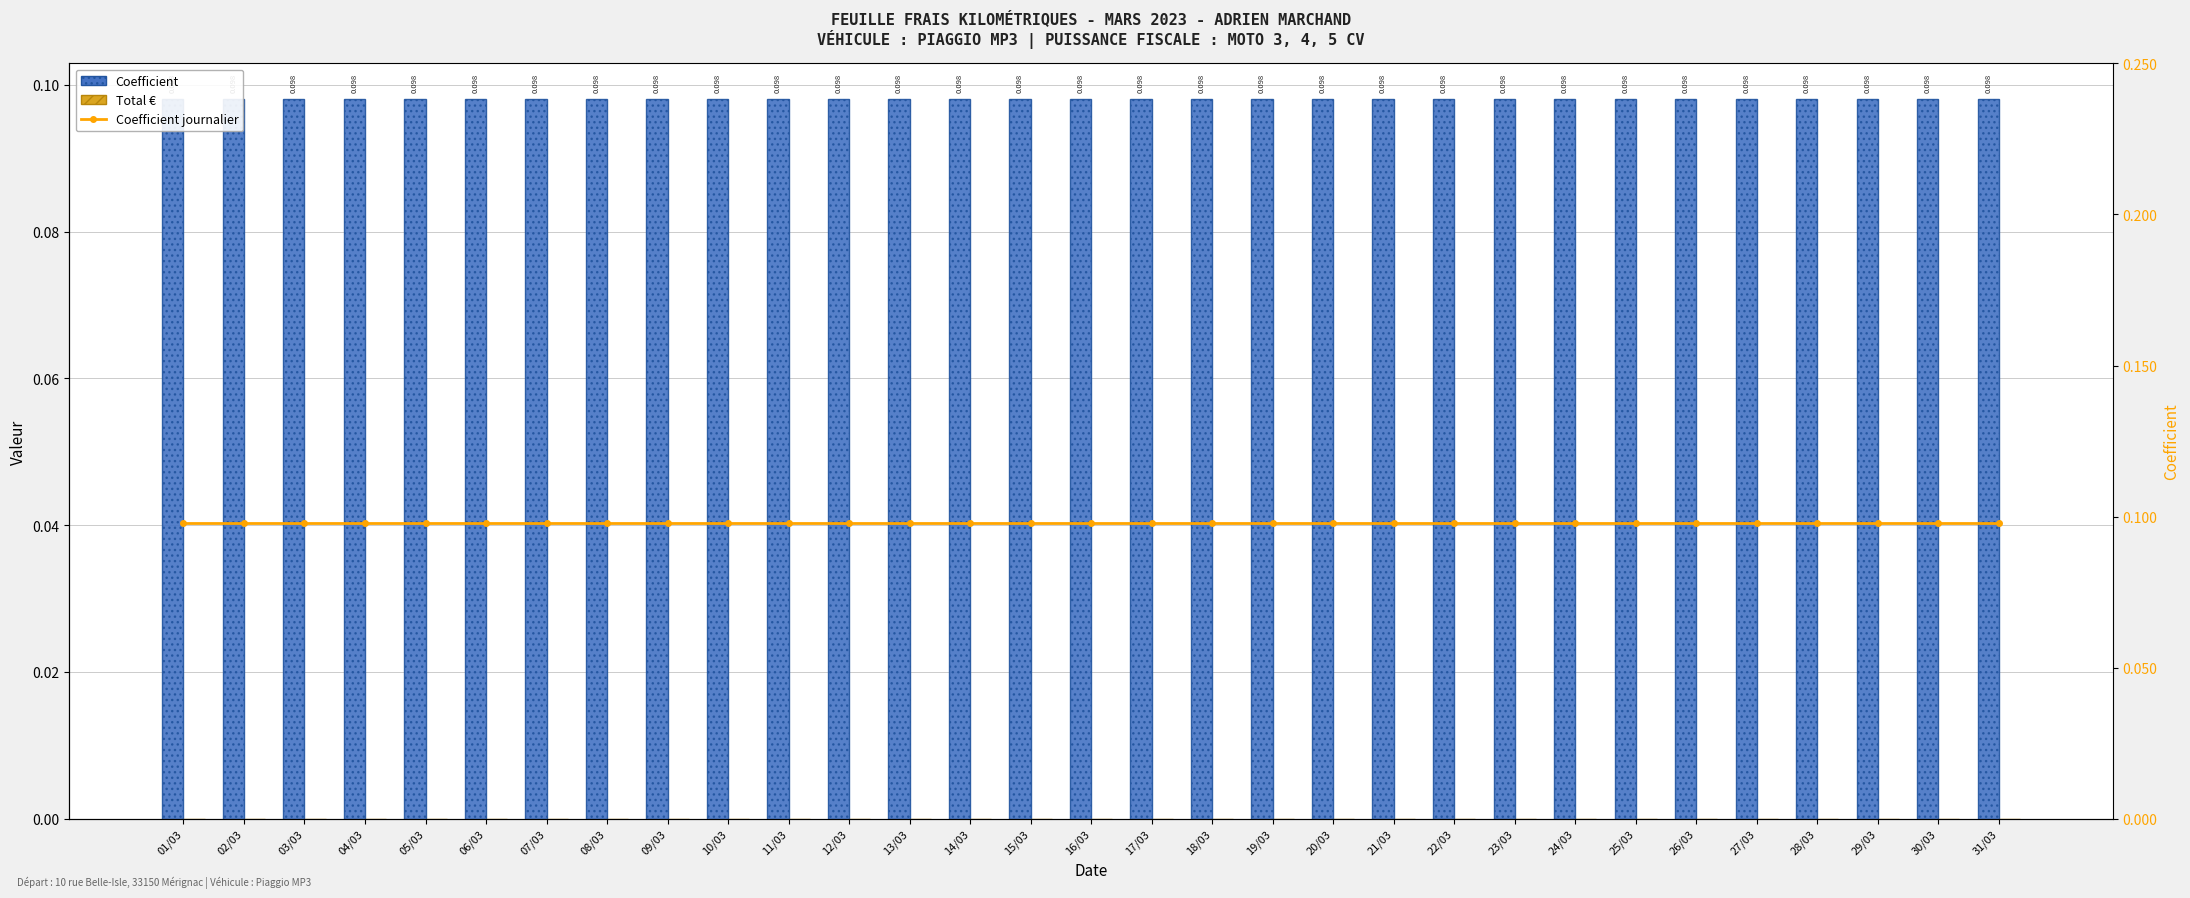

Is it true that Coefficient journalier equals 0.1 at 23/03?

False